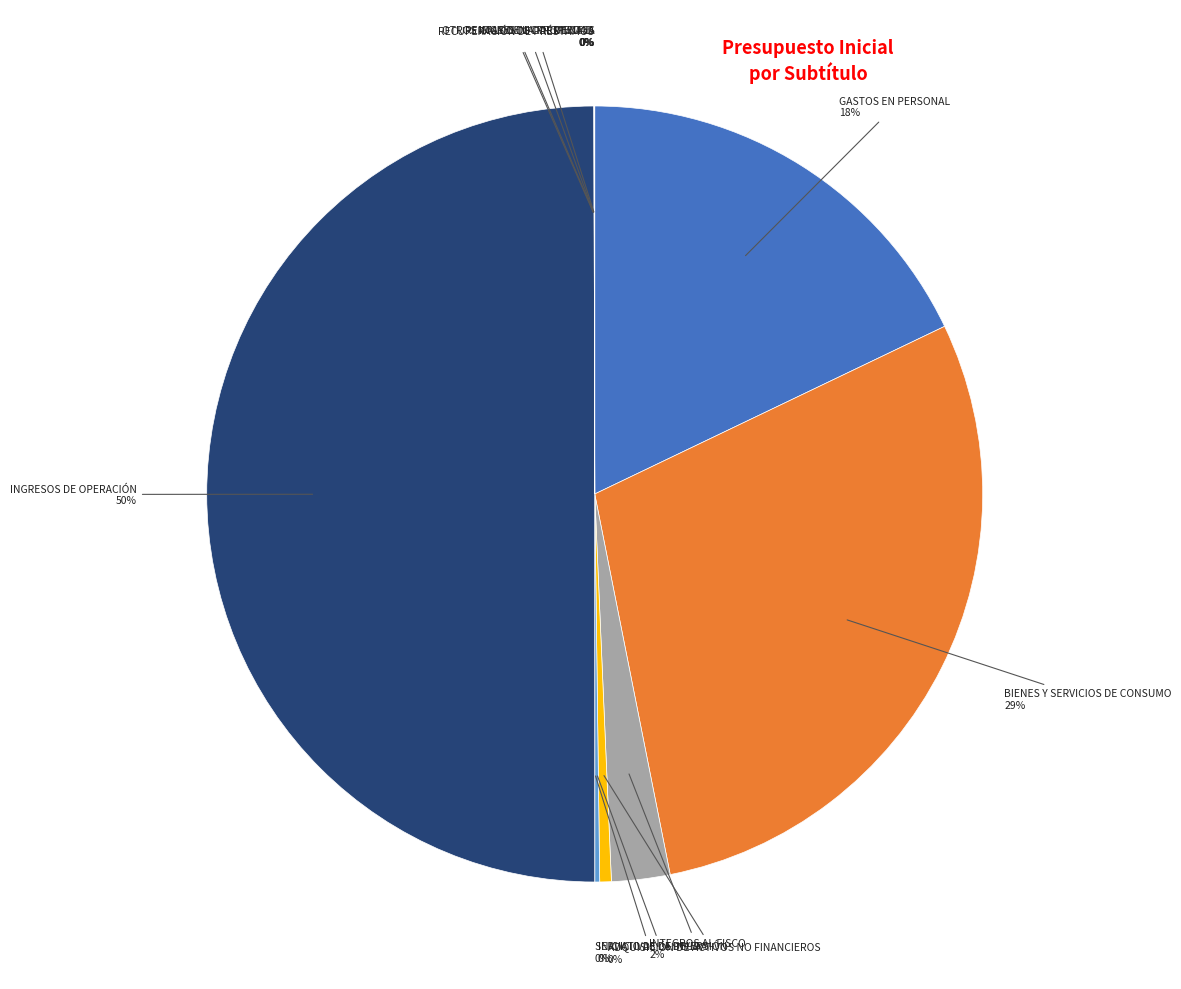

Is the sum of SERVICIO DE LA DEUDA and RENTAS DE LA PROPIEDAD greater than half?

No